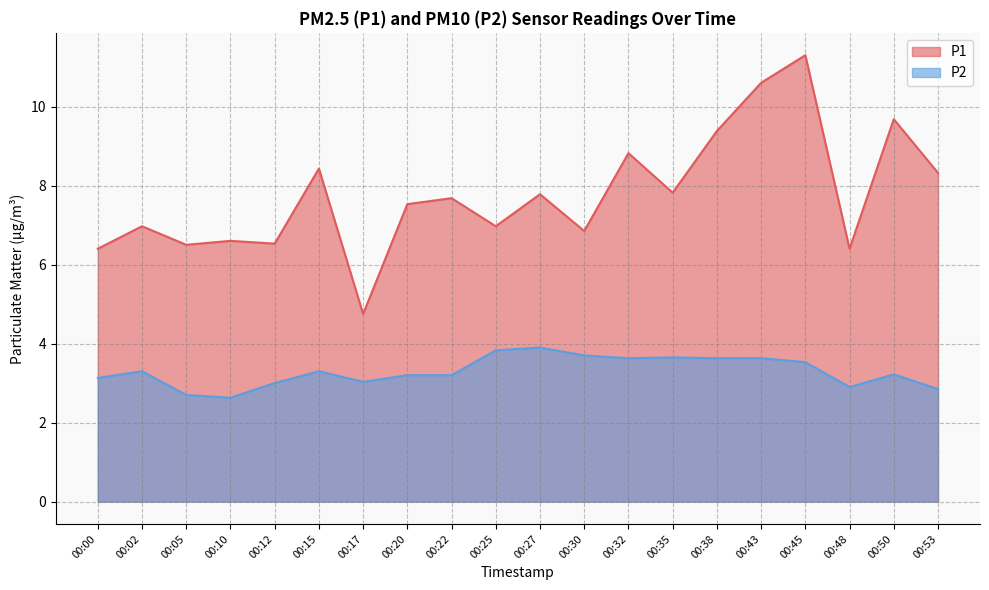

How many lines are shown in the chart?

2